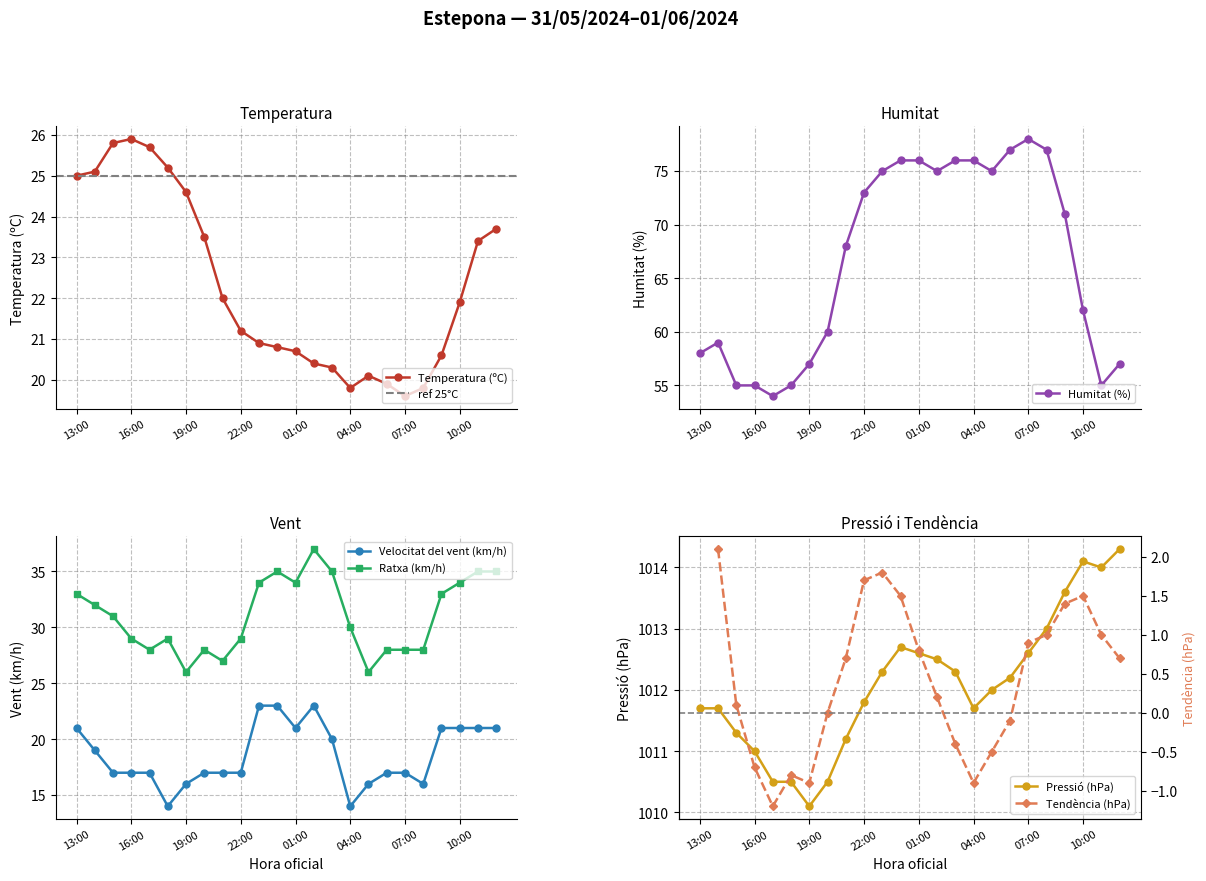

At 23:00, list the series in order from smallest to largest.

Temperatura (ºC), Velocitat del vent (km/h), Ratxa (km/h), Humitat (%)